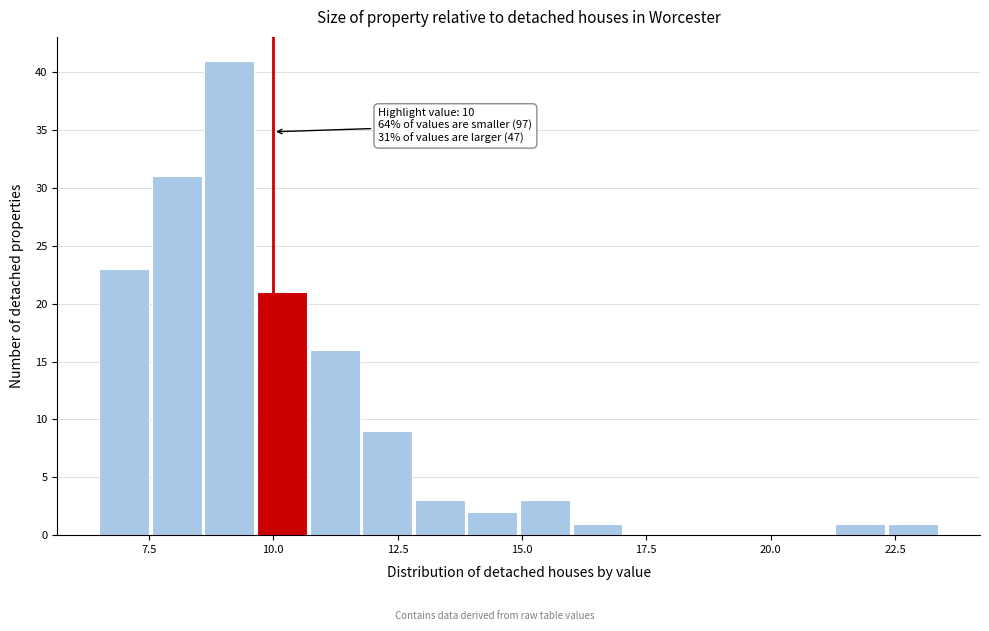

Read against the x-axis, roughly where is the centre of the tallest bar?

9.0